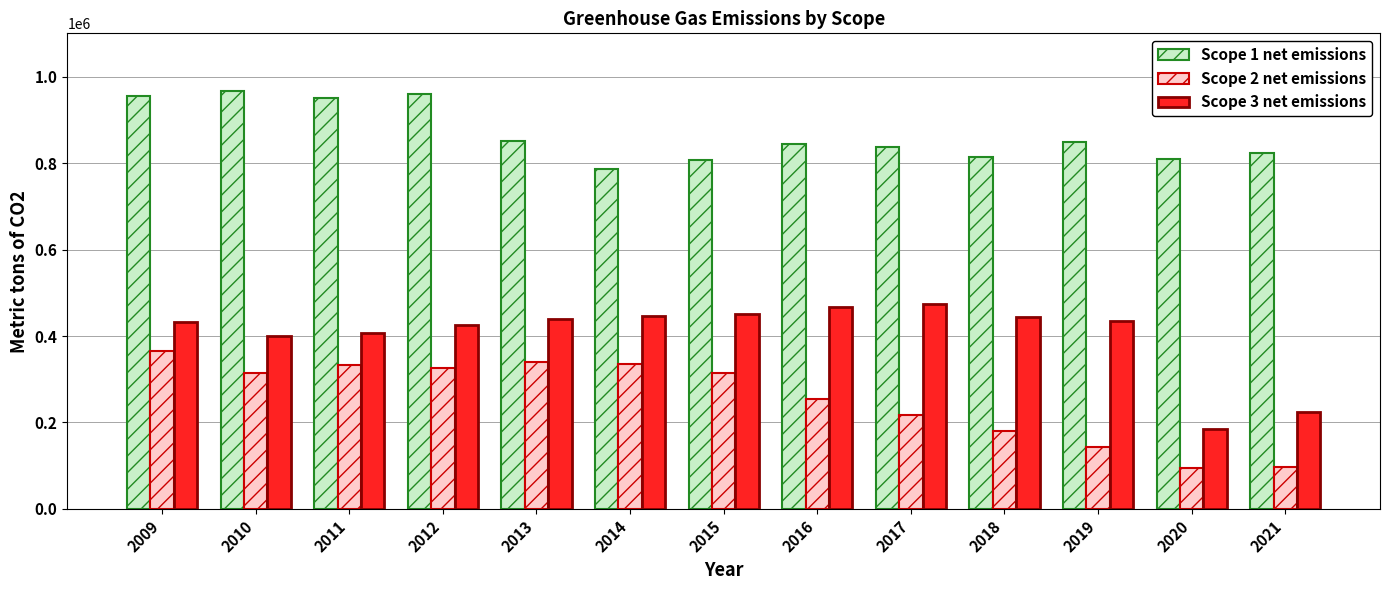

How many bars are there in total?

39